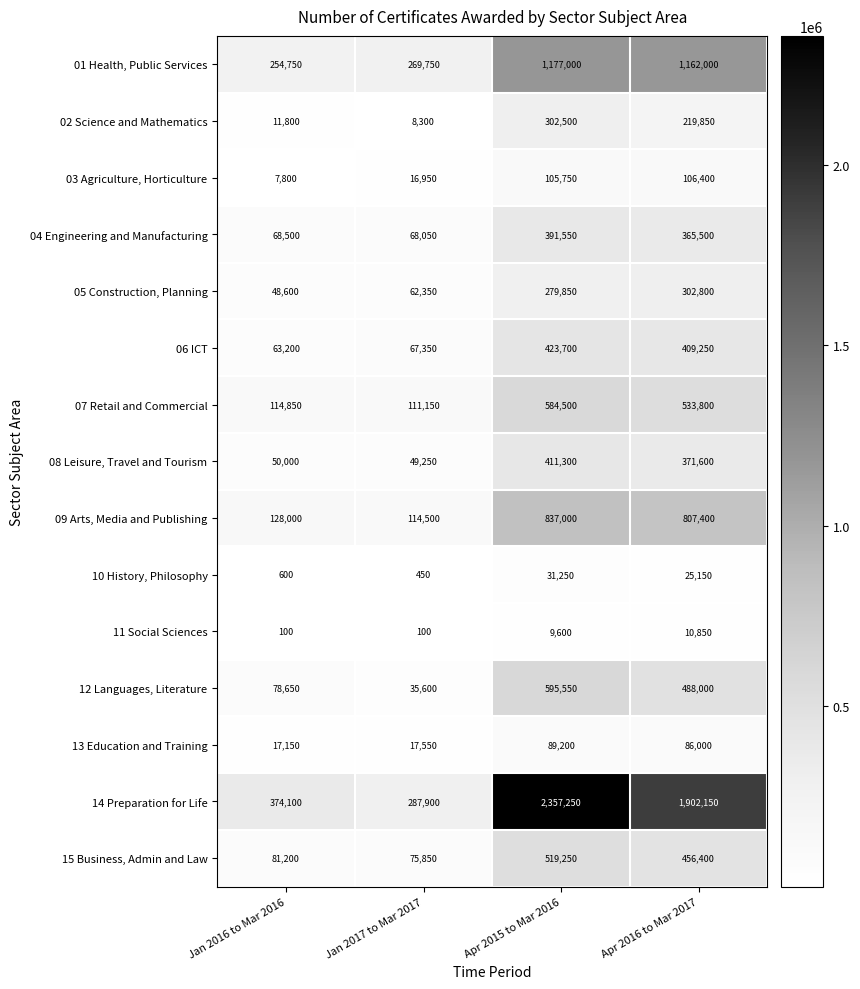

The value of 09 Arts, Media and Publishing at Jan 2017 to Mar 2017 is 50322. True or false?

False